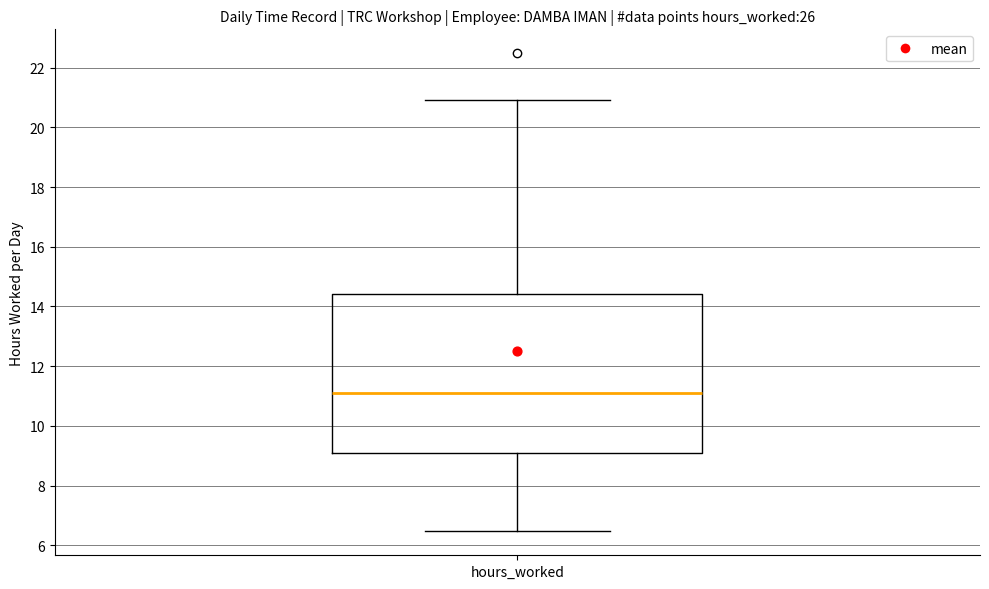

Where is the lower edge of the box for hours_worked on the y-axis? The values are not printed on the chart, so give them approximately, as read against the axis.

9.2